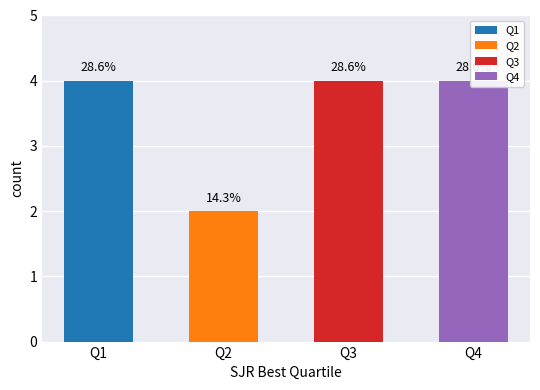

Where is the data nearest to the value 3?

Q1